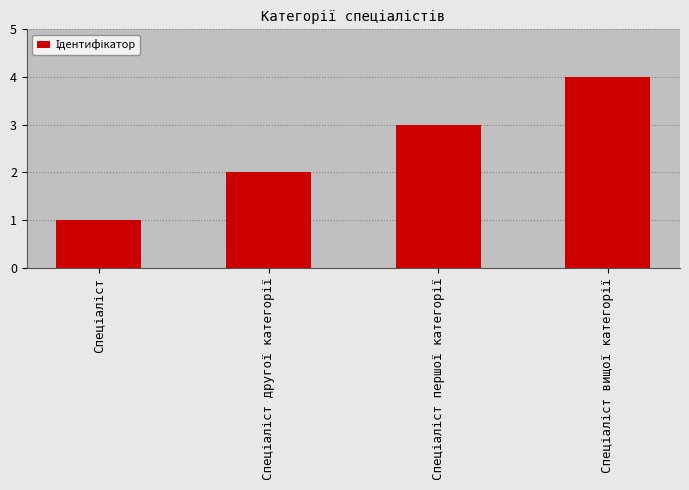

What is the difference between the maximum and minimum values?

3